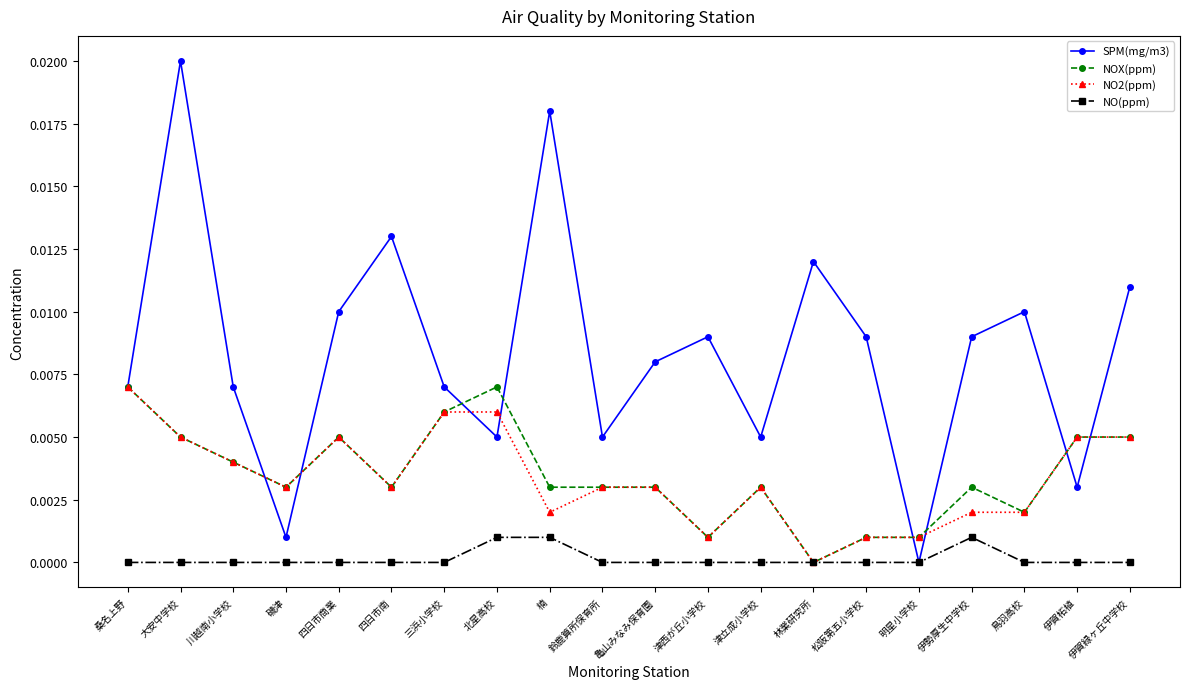

Which series has the largest total across all categories?

SPM(mg/m3)